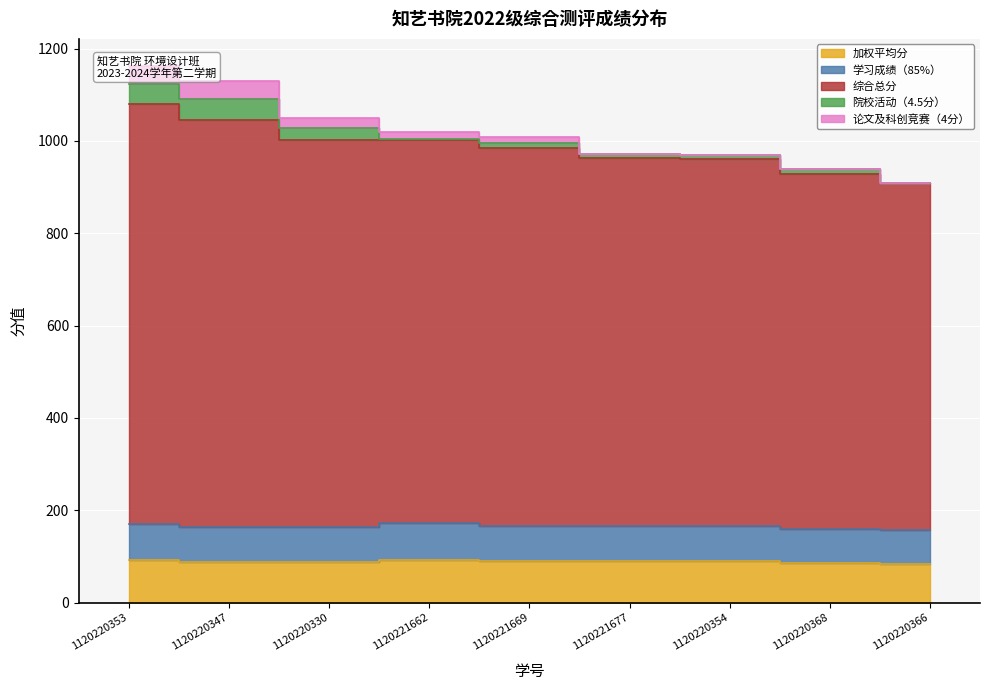

Which has a higher value, 1120220366 or 1120220347?

1120220347